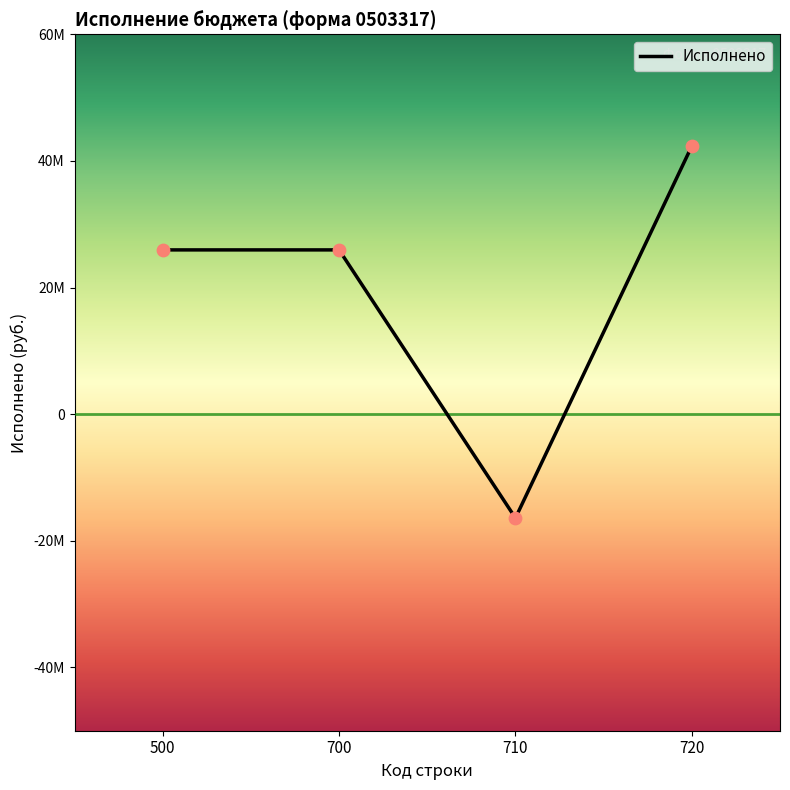

Between 710 and 700, which is larger?

700